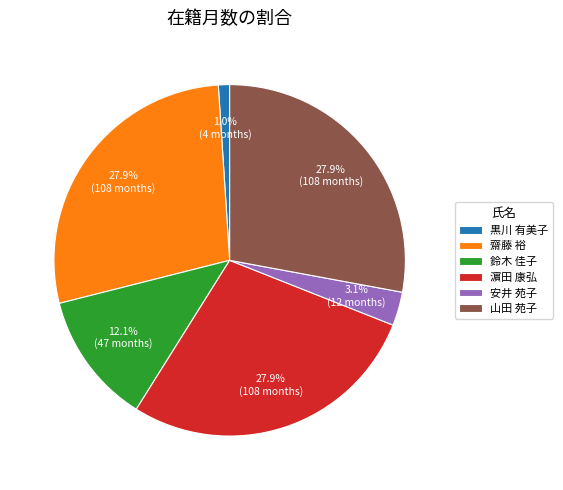

What percentage is the 黒川 有美子 slice, to the nearest percent?

1%